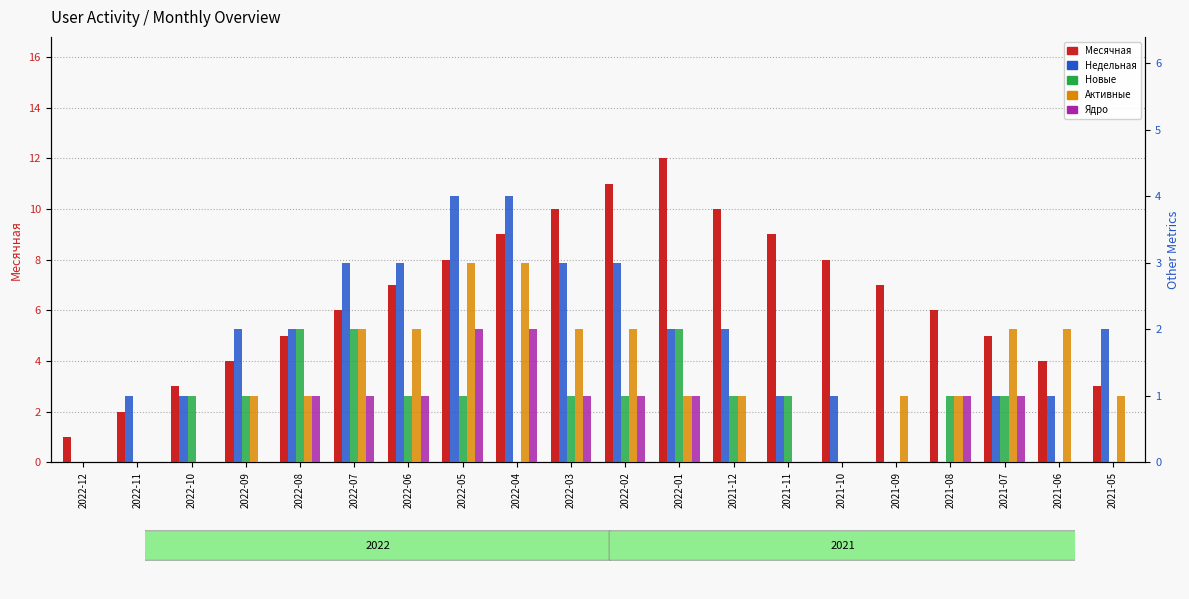

How many groups of bars are there?

20